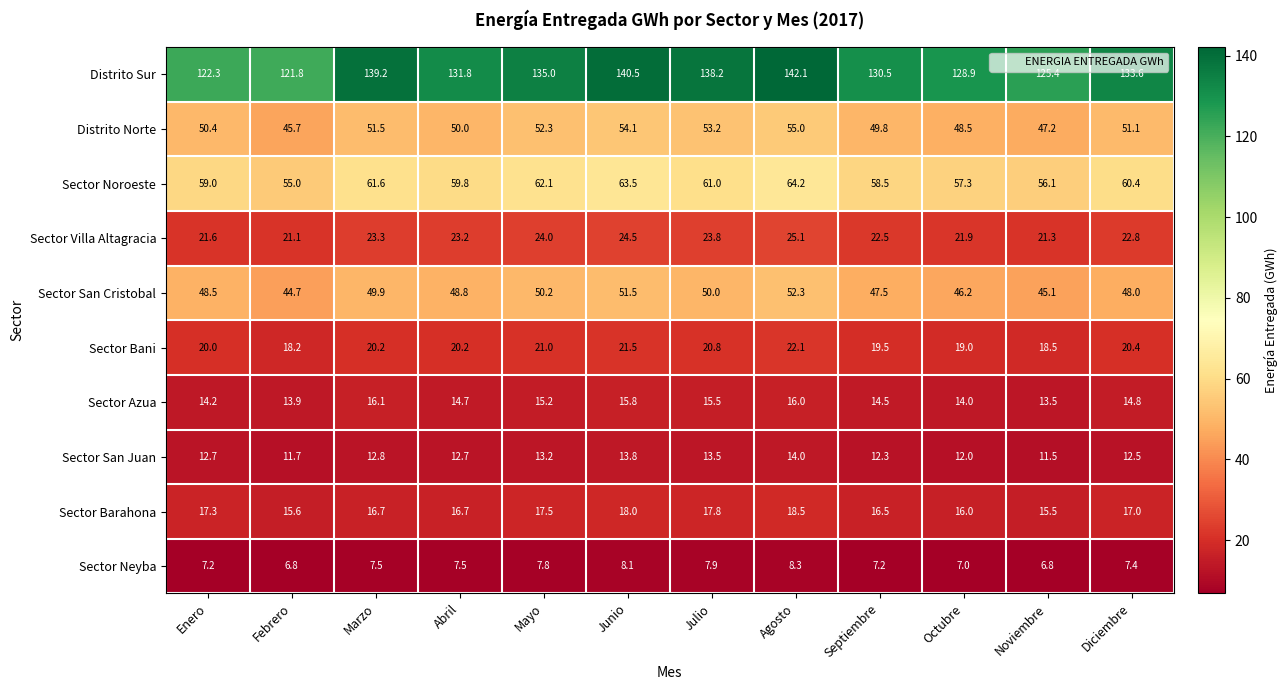

At which category is the sum across all series the highest?

Agosto